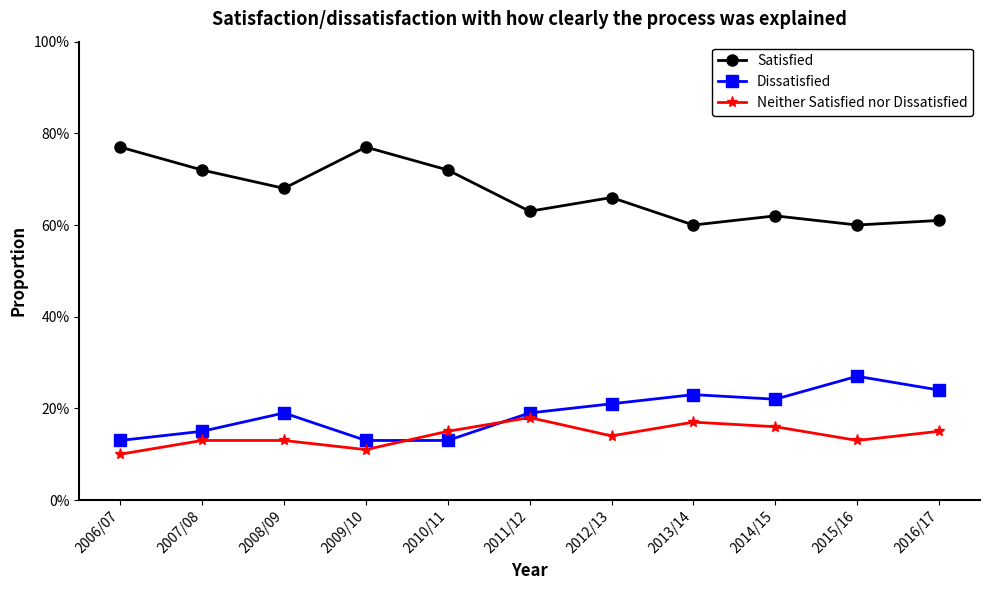

Is it true that Satisfied equals 0.8 at 2009/10?

True